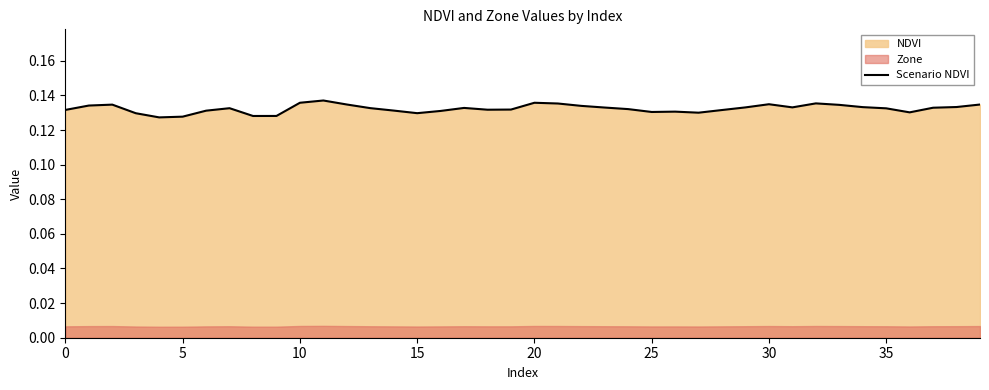

What is the value of the 32nd point from the left?

0.1